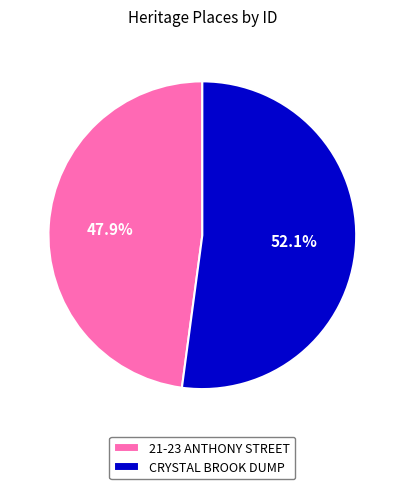

Count the number of slices in the pie.

2